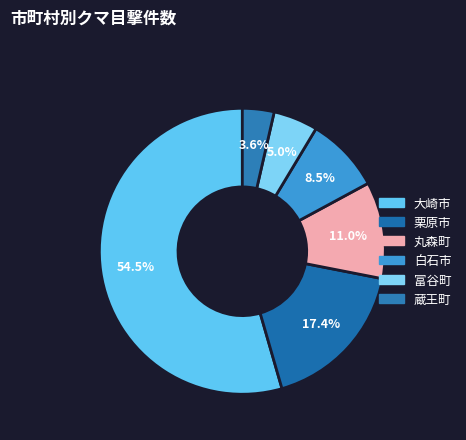

What percentage is NOT represented by 白石市?

91.5%